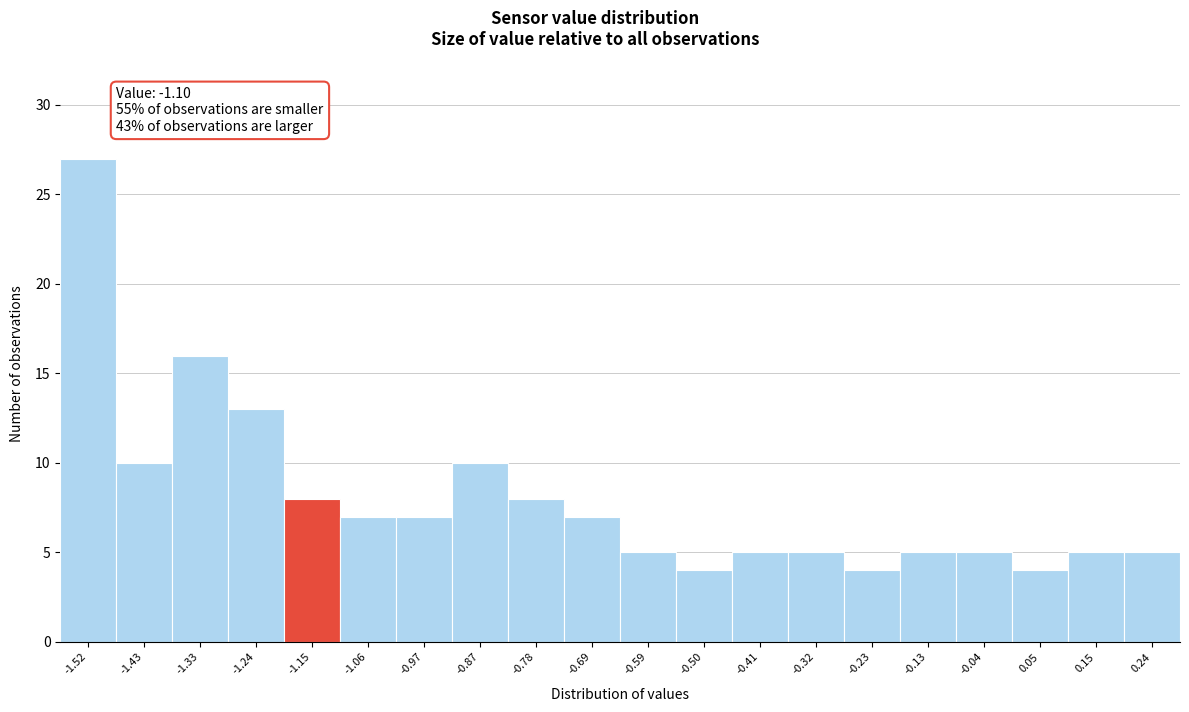

Reading left to right, transcribe all the data shown in this chart.

-1.52=27	-1.43=10	-1.33=16	-1.24=13	-1.15=8	-1.06=7	-0.97=7	-0.87=10	-0.78=8	-0.69=7	-0.59=5	-0.50=4	-0.41=5	-0.32=5	-0.23=4	-0.13=5	-0.04=5	0.05=4	0.15=5	0.24=5